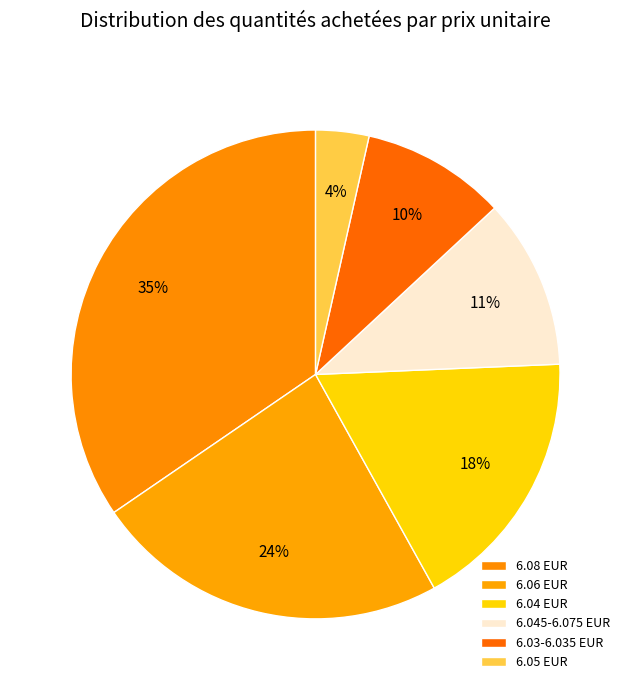

Is there any slice that represents more than half of the pie?

No